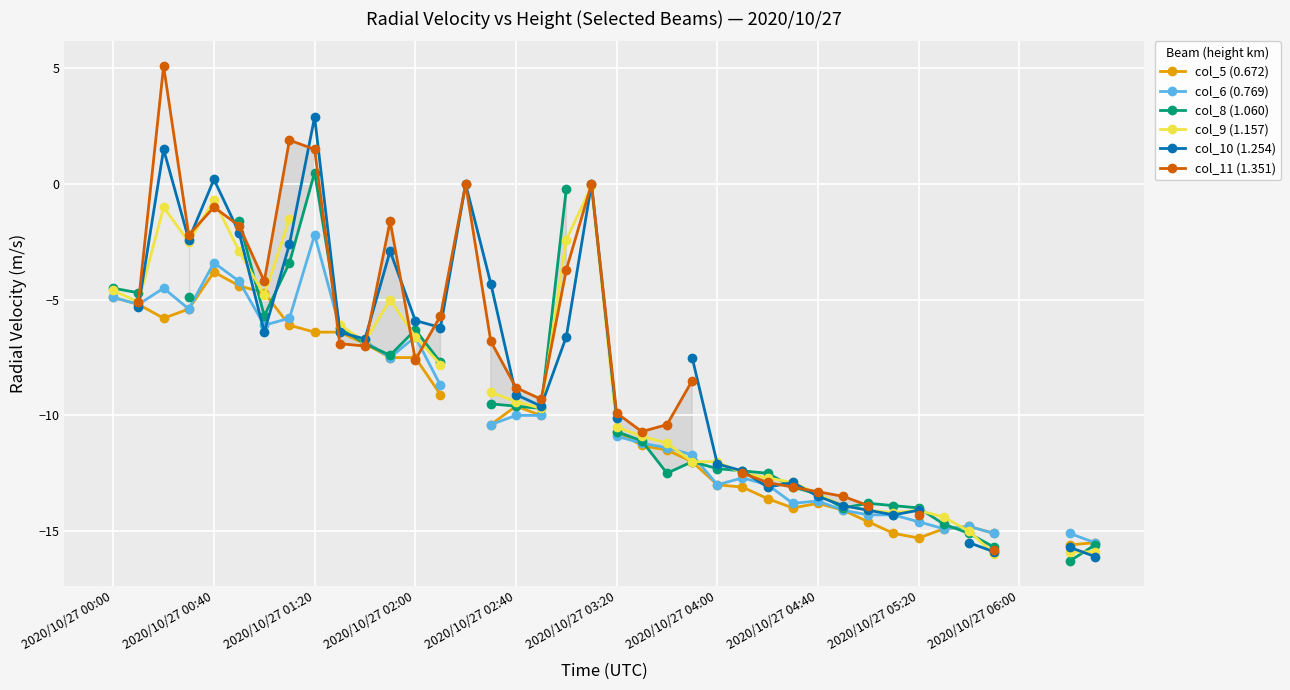

Which category has the highest value in the col_9 (1.157) series?

19